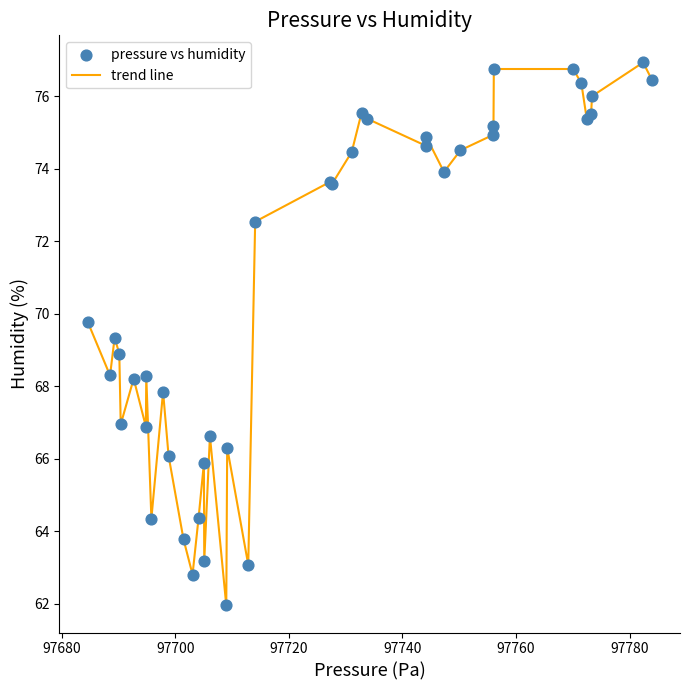

What is the difference between the maximum and minimum values?

15.0